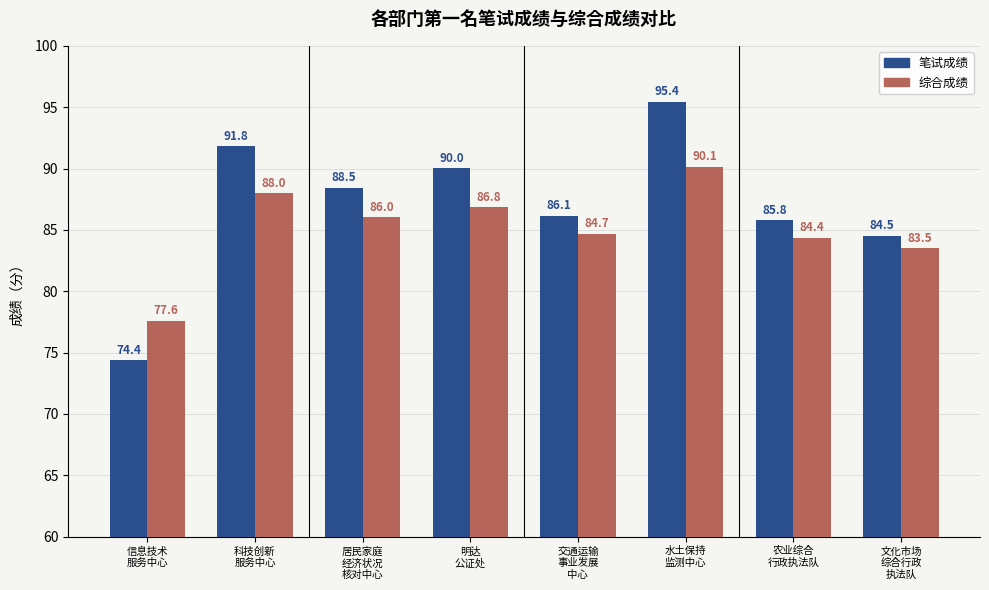

What is the approximate value of 笔试成绩 at 文化市场
综合行政
执法队?

84.5